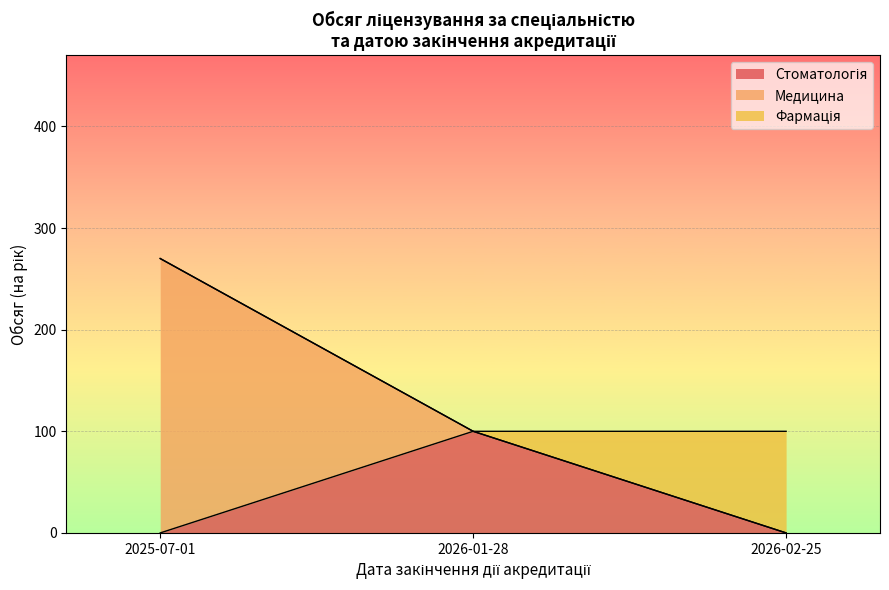

What is the value of the Стоматологія point at the 2nd from the left?

100